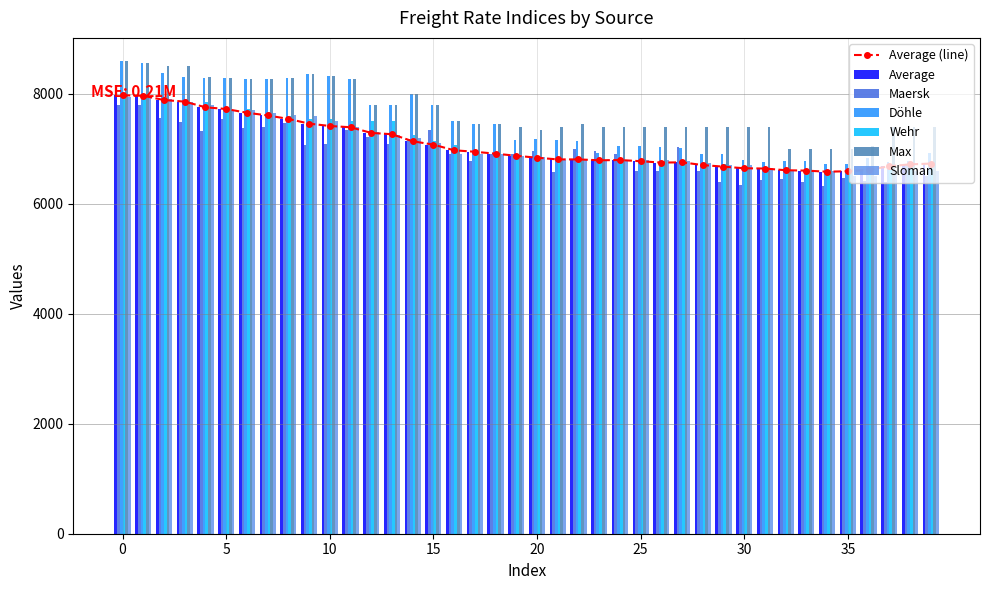

What is the difference between the maximum and second lowest values in the Sloman series?

1450